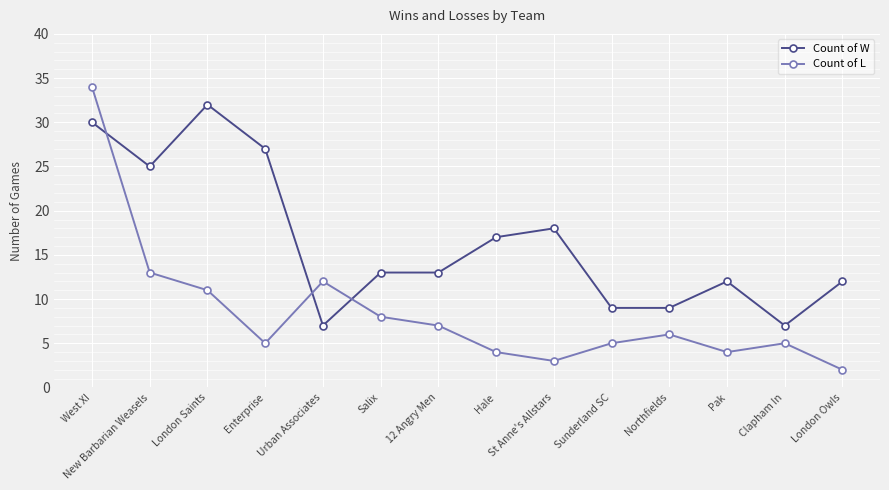

How many lines are shown in the chart?

2